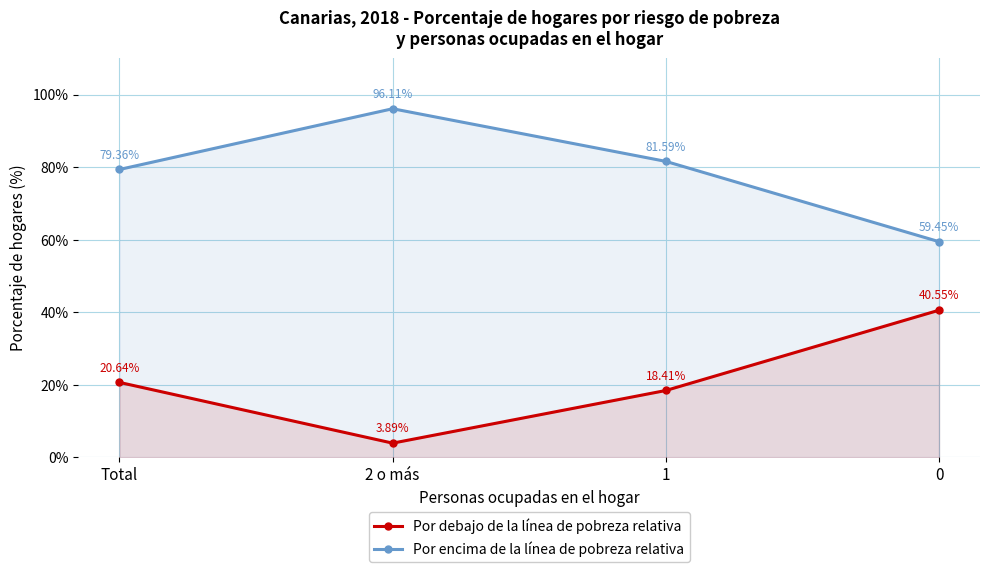

True or false: Por debajo de la línea de pobreza relativa has more than 2 points higher than both neighbors.

False